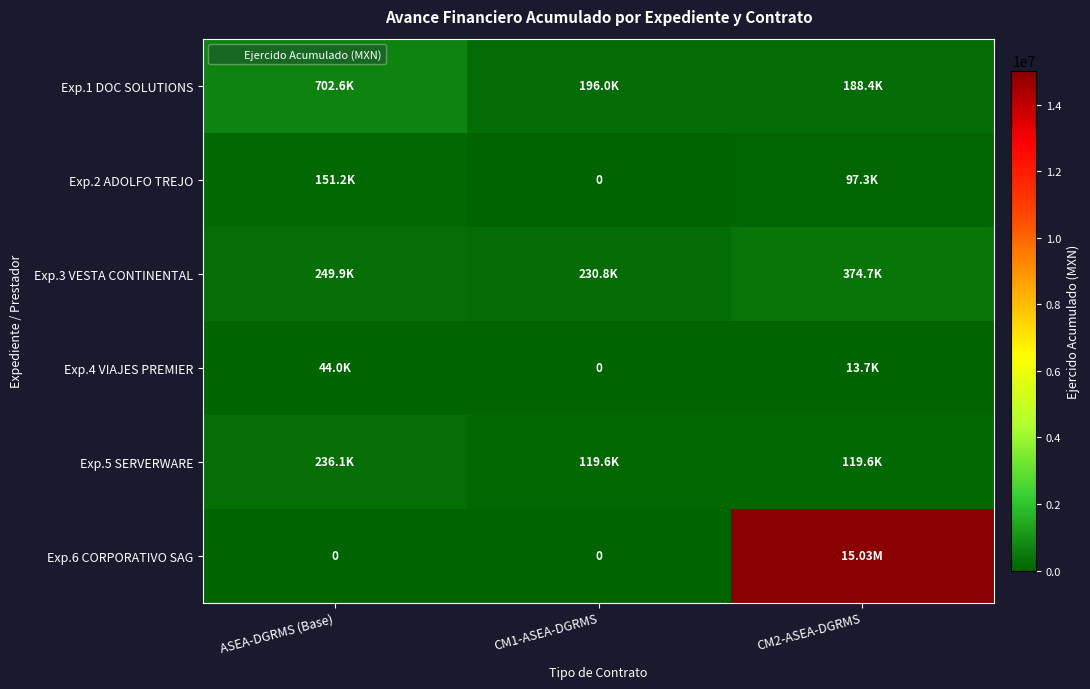

What is the sum of all Exp.2 ADOLFO TREJO values?

248467.4